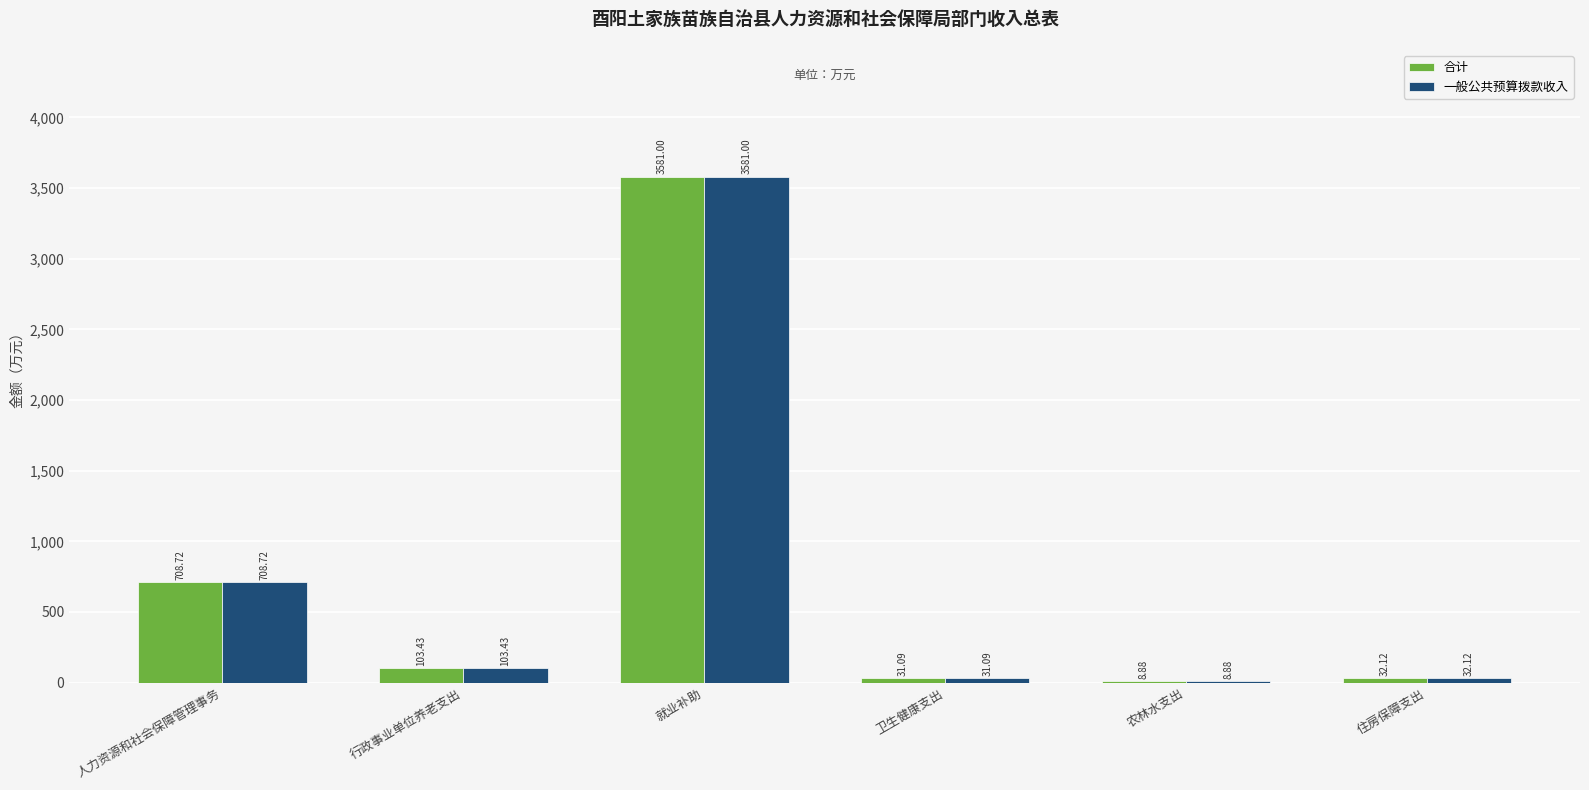

Which category has the highest value in the 合计 series?

就业补助